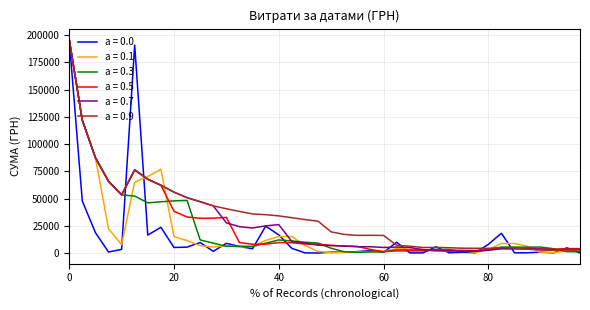

What is the highest value of the a = 0.9 series?

196124.0